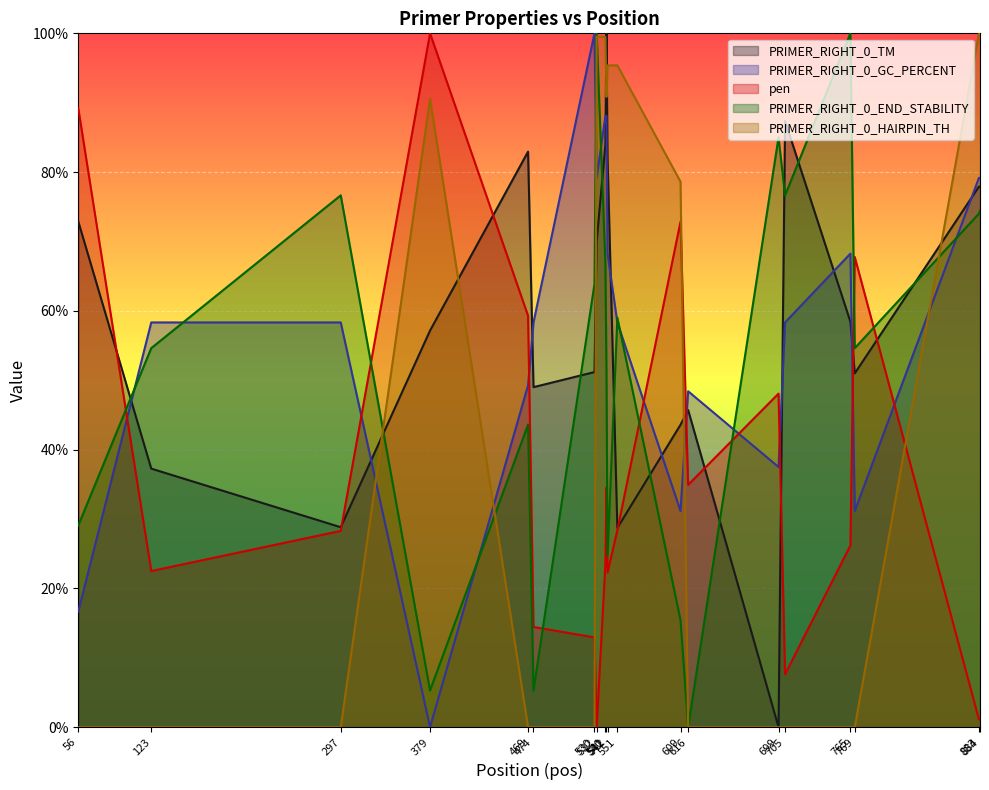

Which has a higher value, 530 or 541?

541